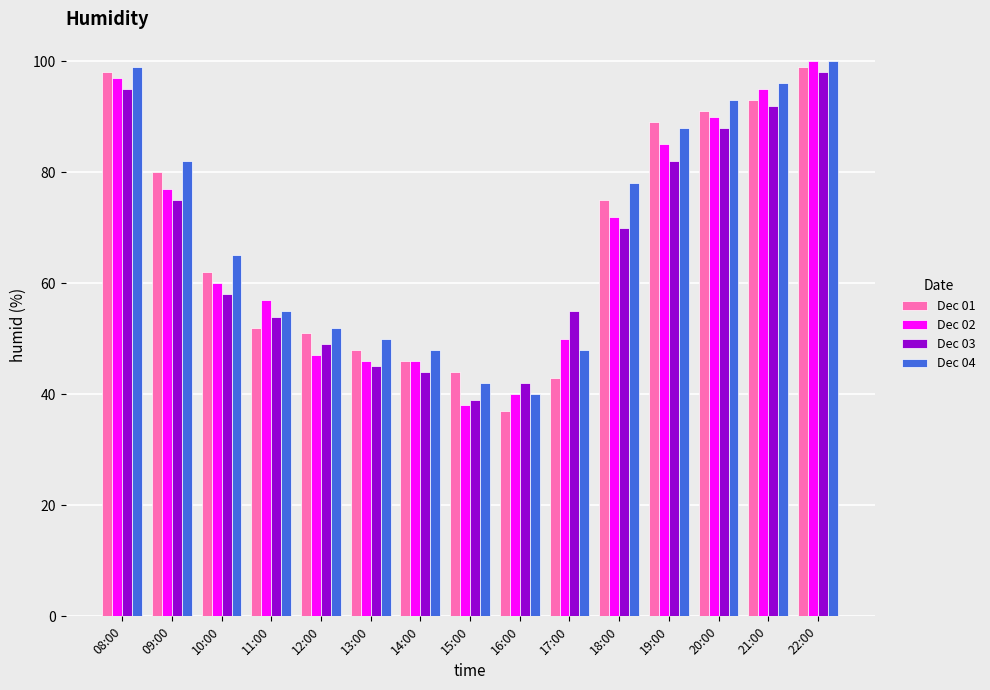

What is the maximum value shown in the chart?

100